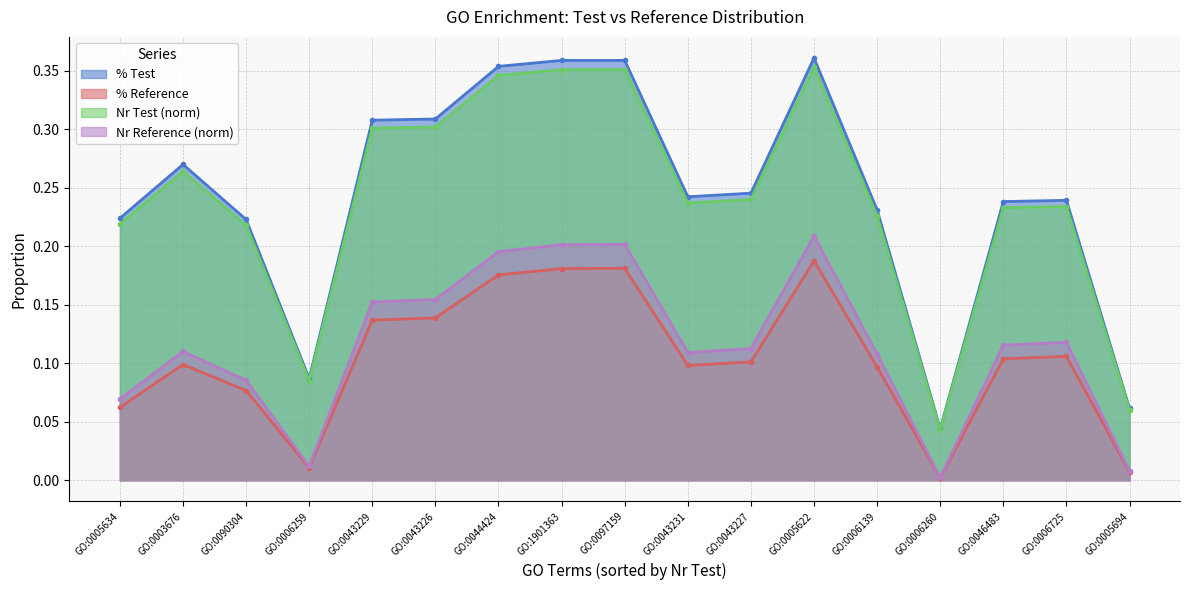

At how many categories does at least one series exceed 0?

17